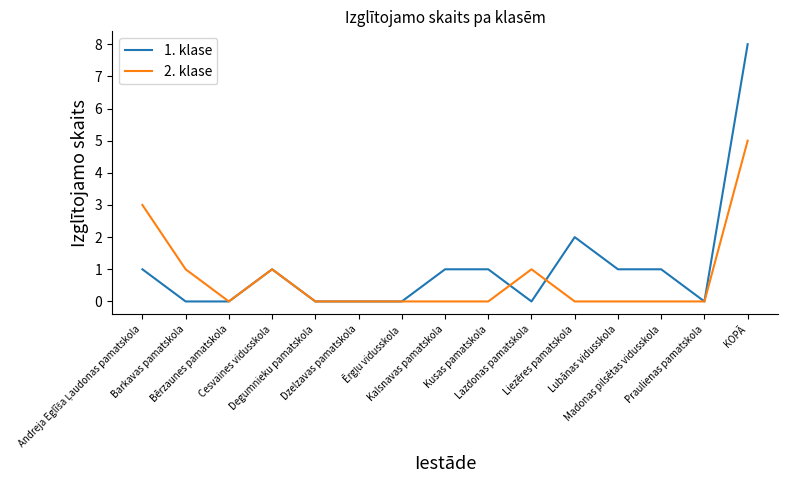

Reading left to right, transcribe all the data shown in this chart.

1. klase: 1	0	0	1	0	0	0	1	1	0	2	1	1	0	8
2. klase: 3	1	0	1	0	0	0	0	0	1	0	0	0	0	5